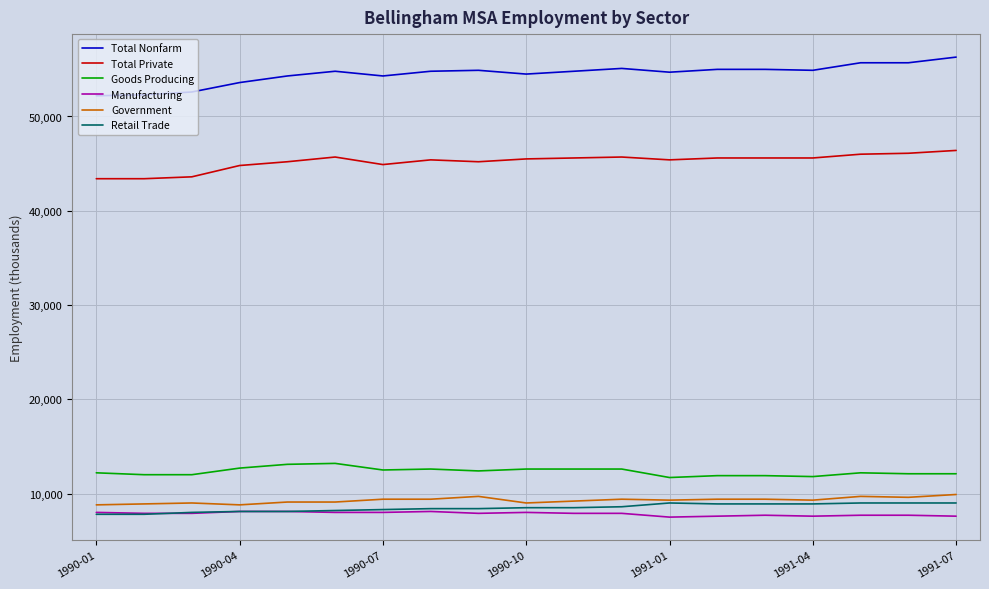

What is the smallest value displayed?

7500